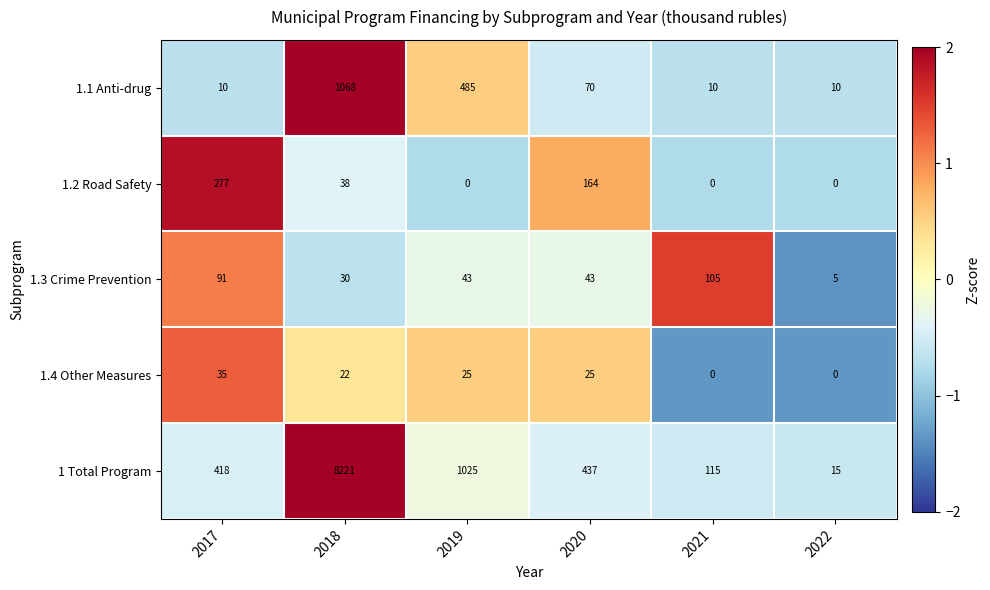

At which category is the sum across all series the highest?

2018